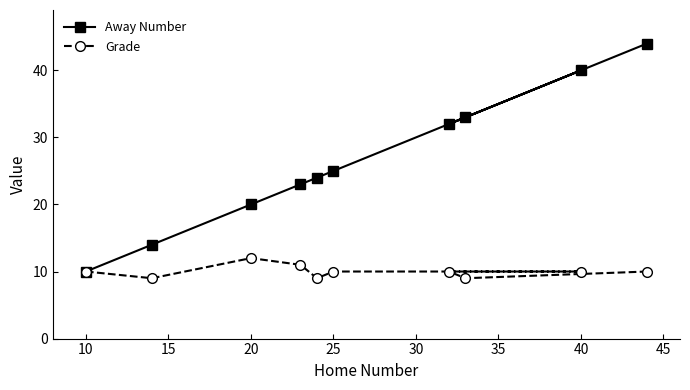

Which series has the widest spread of values?

Away Number